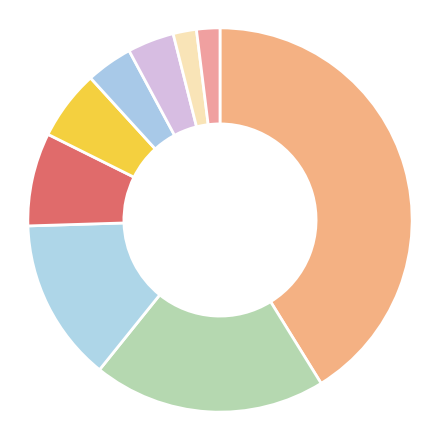

Rank the categories by value from lowest to highest.

Early Head Start—Home-based option, Child Parent Enrichment Project (CPEP), REST Routine, Childhood Asthma Prevention Study (CAPS), Healthy Steps, Parents as Teachers (PAT)®, Nurse-Family Partnership (NFP)®, Family Check-Up® For Children, Healthy Families America (HFA)®